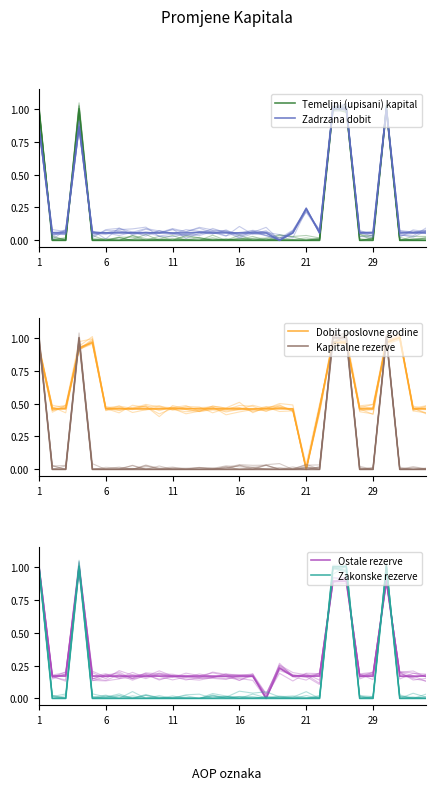

True or false: Dobit poslovne godine has more than 0 interior local peaks.

True